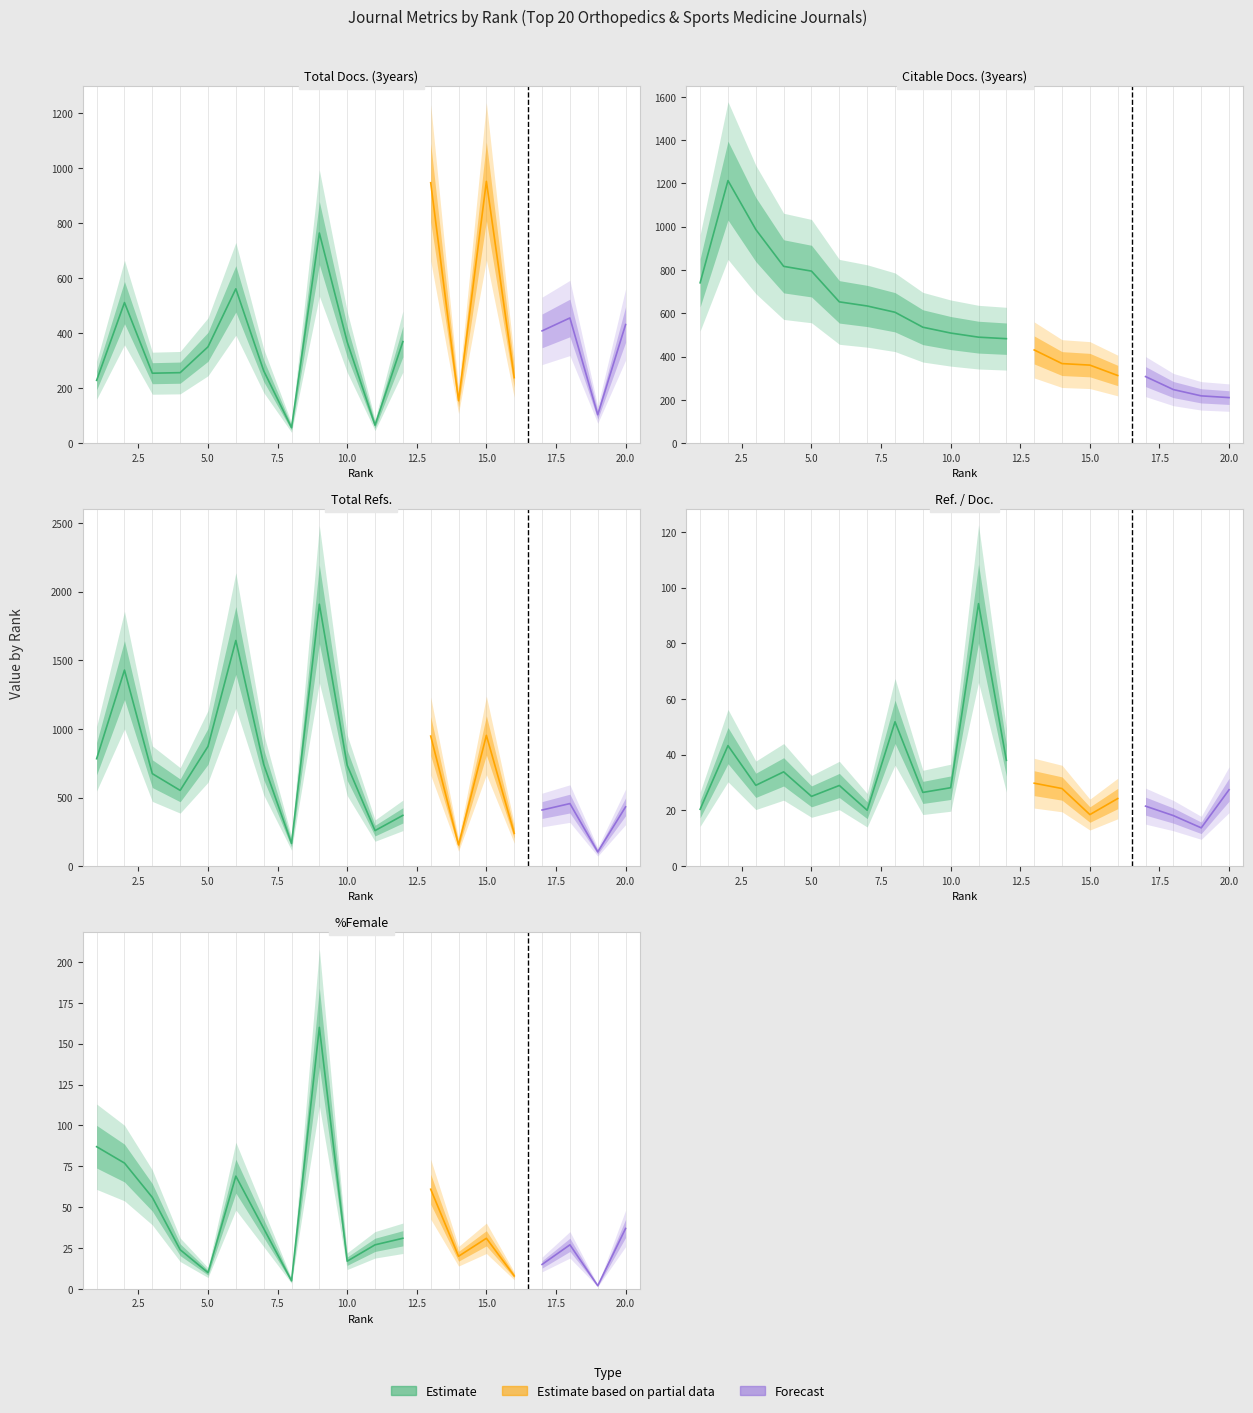

How many interior local peaks does the Ref. / Doc. series have?

6